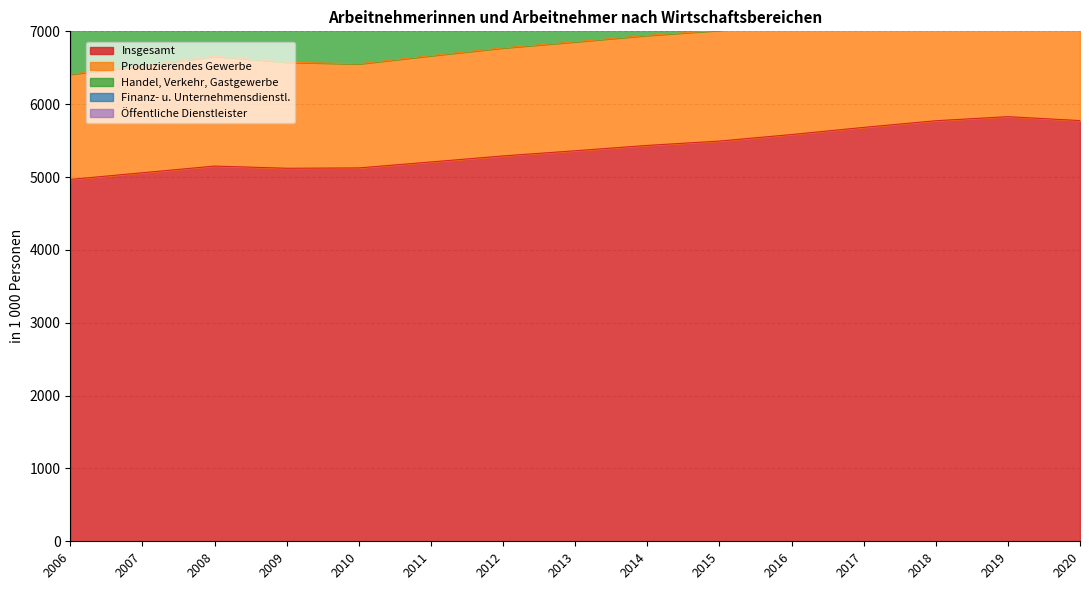

The Insgesamt series shows 2583.2 at 2010. True or false?

False